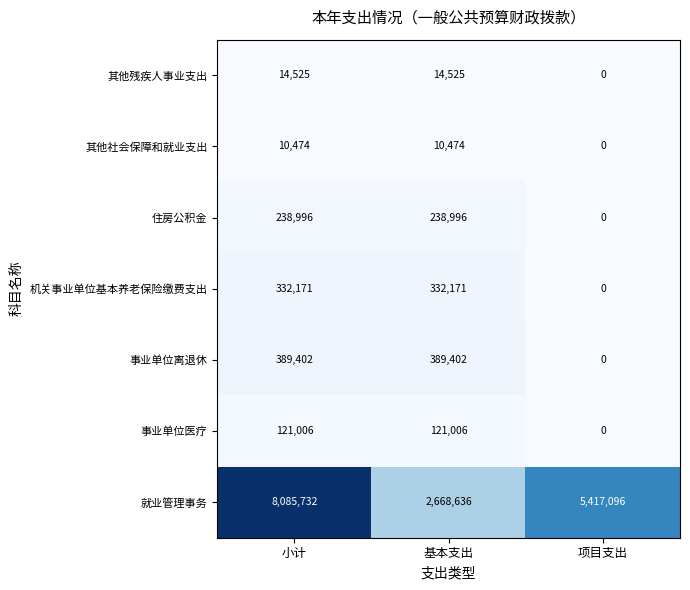

Is it true that 就业管理事务 equals 13237289 at 小计?

False